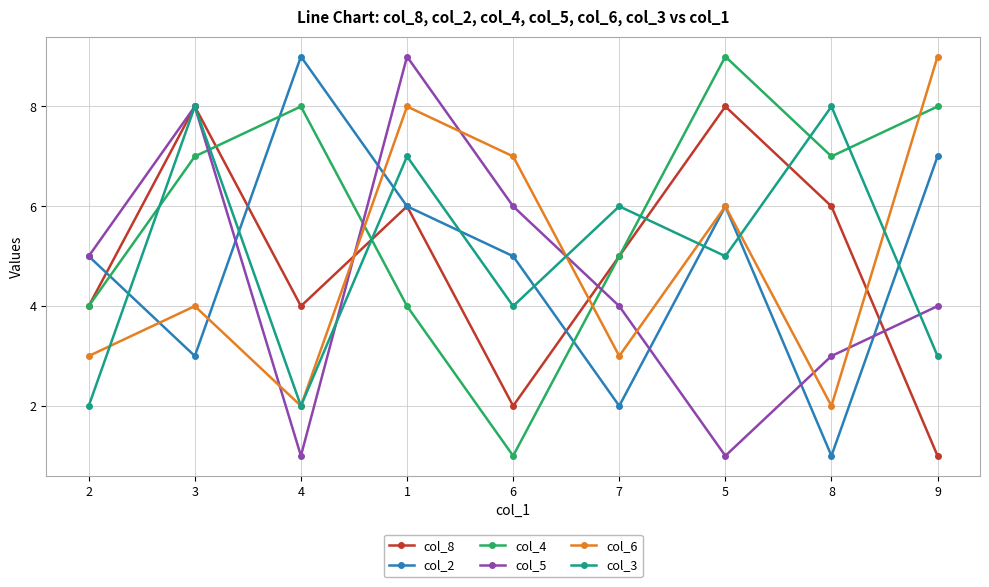

What is the label of the 2nd point from the left?

3